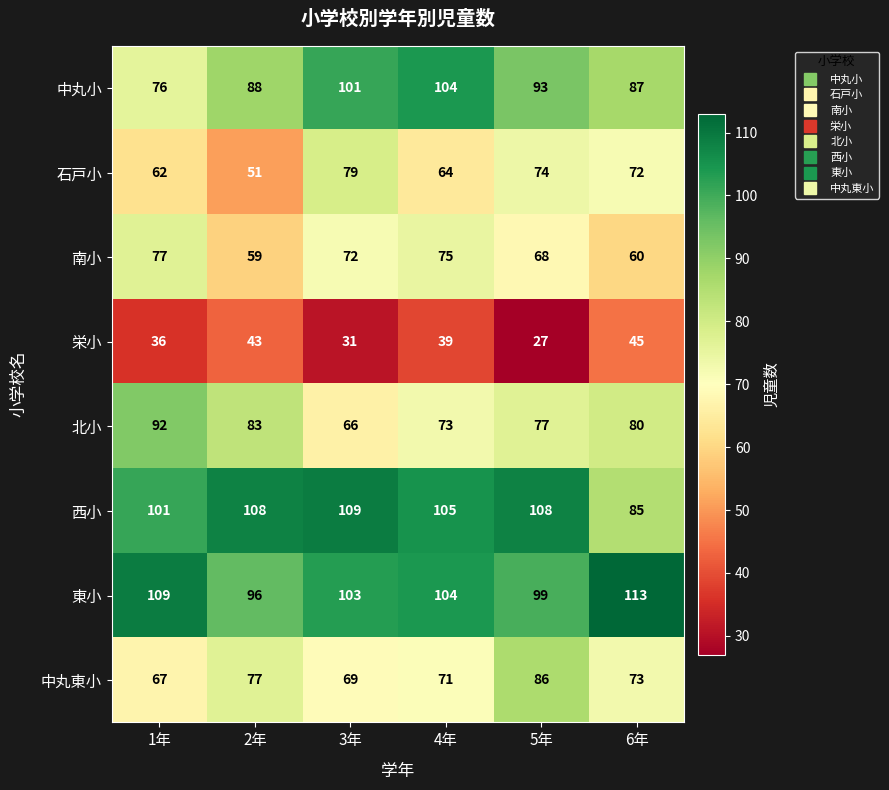

Rank the series at 2年 from highest to lowest value.

西小, 東小, 中丸小, 北小, 中丸東小, 南小, 石戸小, 栄小